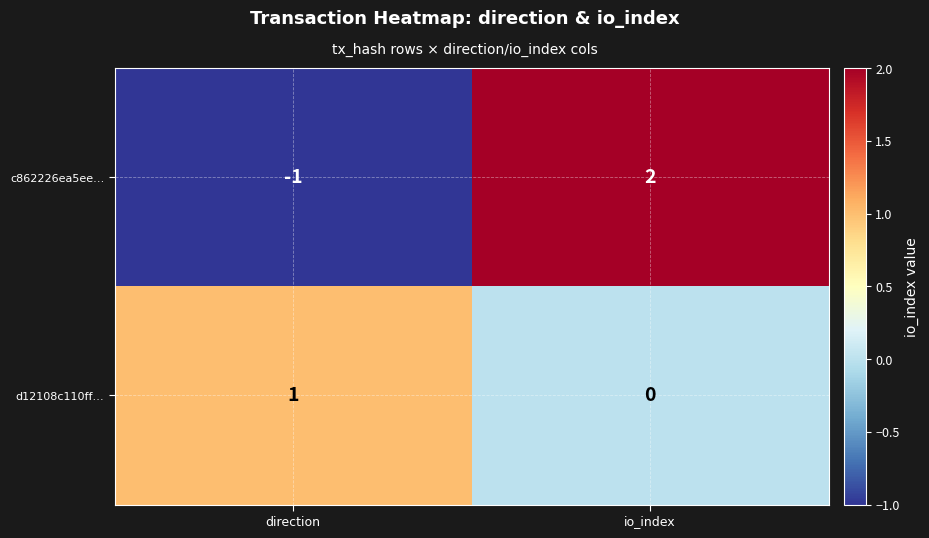

What is the difference between the maximum and minimum values in the c862226ea5ee… series?

3